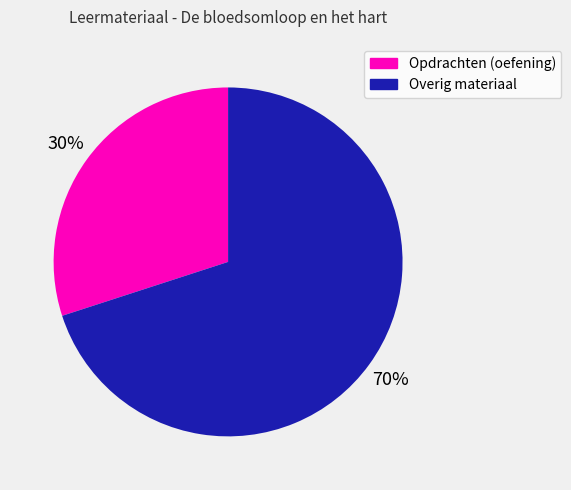

To the nearest percent, what is the difference between the largest and smallest slice percentages?

40%